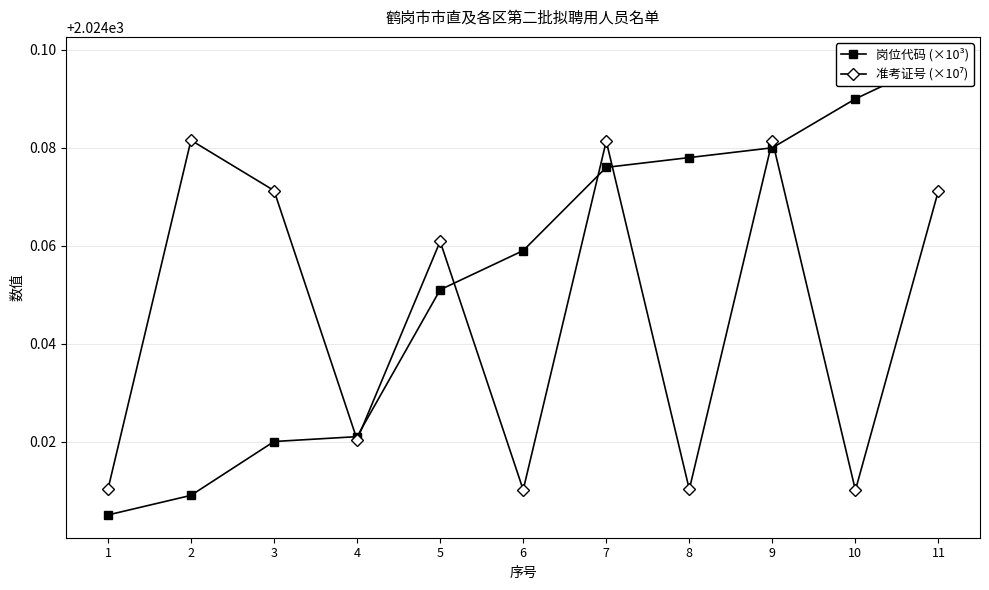

Reading left to right, list all the values displayed in this chart.

岗位代码 (×10³): 2024.0	2024.0	2024.0	2024.0	2024.1	2024.1	2024.1	2024.1	2024.1	2024.1	2024.1
准考证号 (×10⁷): 2024.0	2024.1	2024.1	2024.0	2024.1	2024.0	2024.1	2024.0	2024.1	2024.0	2024.1